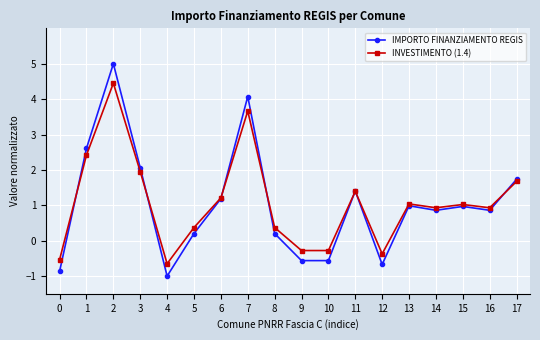

What is the value of the IMPORTO FINANZIAMENTO REGIS point at the 16th from the left?

1.0